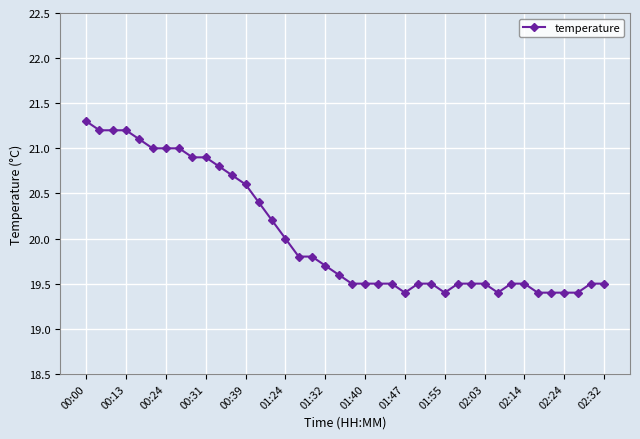

What is the greatest value displayed?

21.3